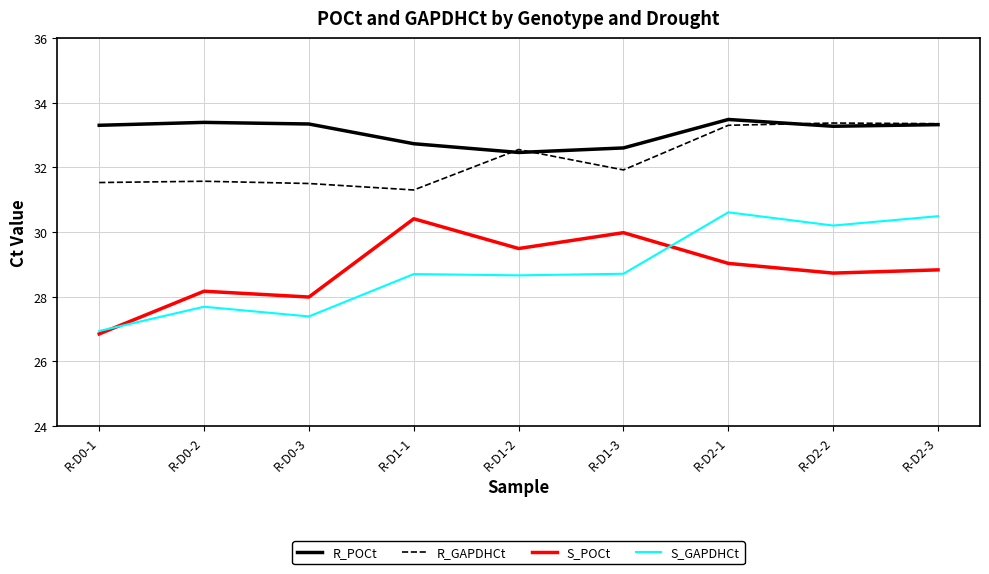

Where is the first local minimum for S_POCt?

R-D0-3